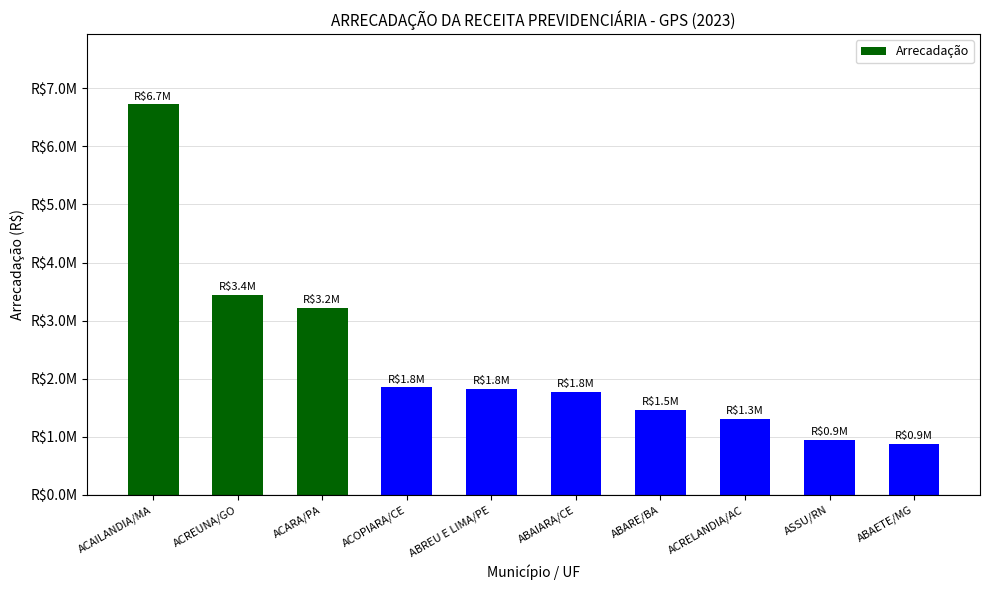

The value at ACRELANDIA/AC is 287356.7. True or false?

False